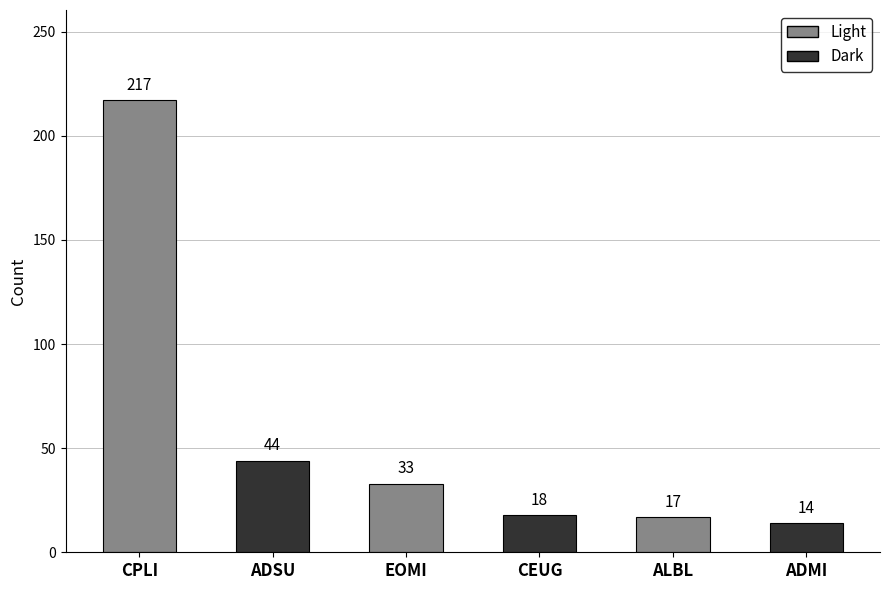

What is the sum of all values?

343